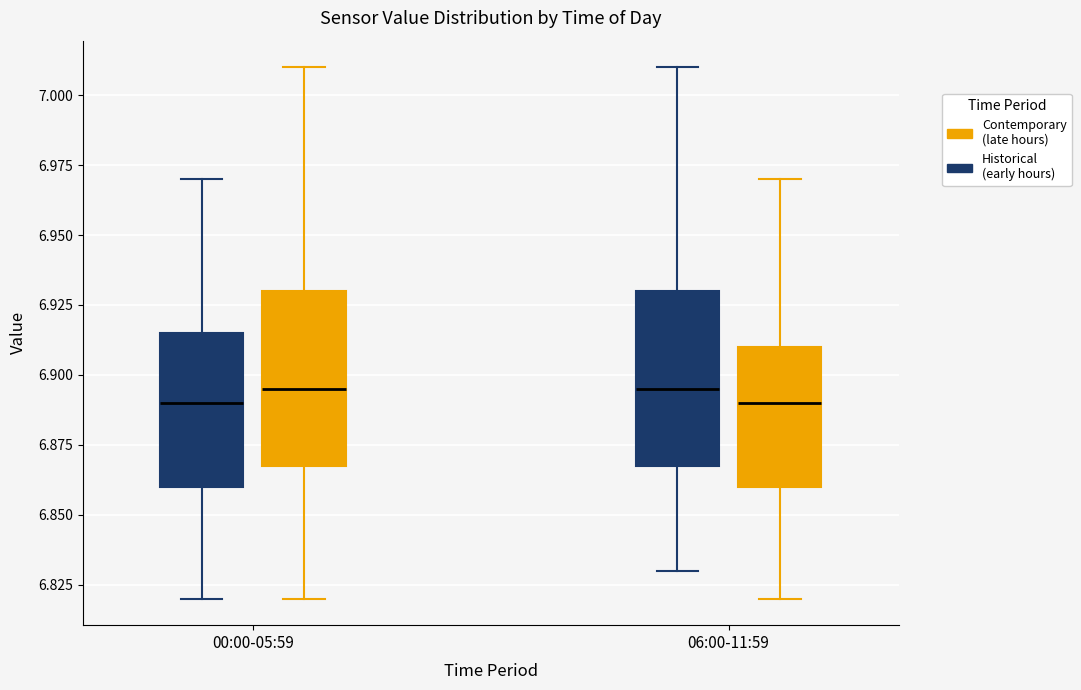

Reading left to right, transcribe this box plot: for each box, give where its median line is, the range the box spans, and where its two whiskers end, as read against the y-axis. The values are not printed on the chart, so give them approximately, as read against the axis.

00:00-05:59 (Historical (early hours)): median 6.890, box 6.860 to 6.915, whiskers 6.820 to 6.970
00:00-05:59 (Contemporary (late hours)): median 6.895, box 6.870 to 6.930, whiskers 6.820 to 7.010
06:00-11:59 (Historical (early hours)): median 6.895, box 6.870 to 6.930, whiskers 6.830 to 7.010
06:00-11:59 (Contemporary (late hours)): median 6.890, box 6.860 to 6.910, whiskers 6.820 to 6.970